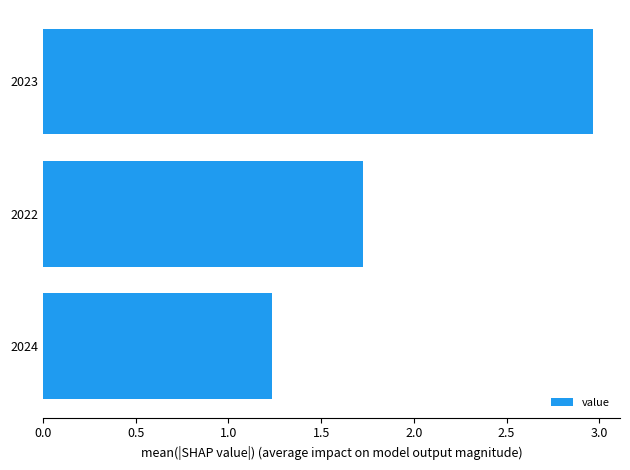

Count the number of data series in this chart.

1